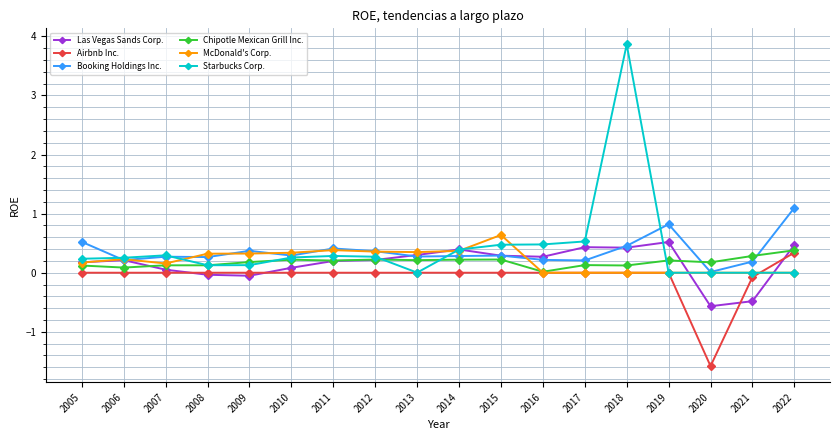

Is the value of Starbucks Corp. at 2020 greater than the value of Chipotle Mexican Grill Inc. at 2018?

No